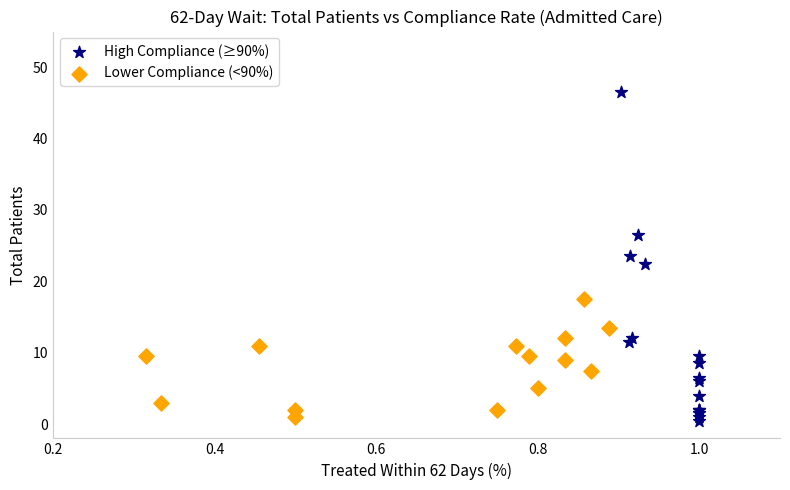

Which series has the largest Y range (max minus min)?

High Compliance (≥90%)